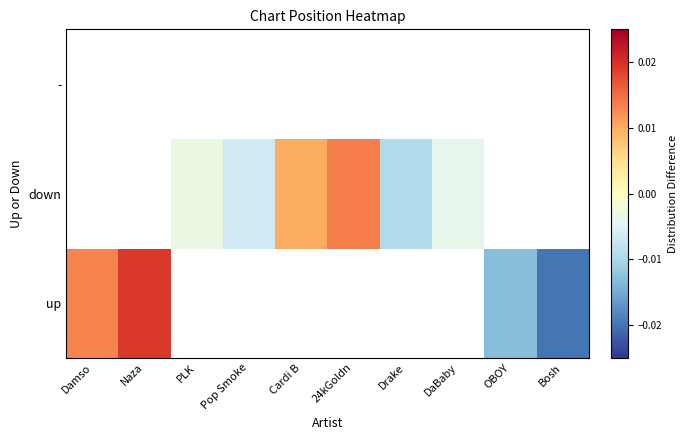

List the series in order of their peak value, lowest first.

up, down, -